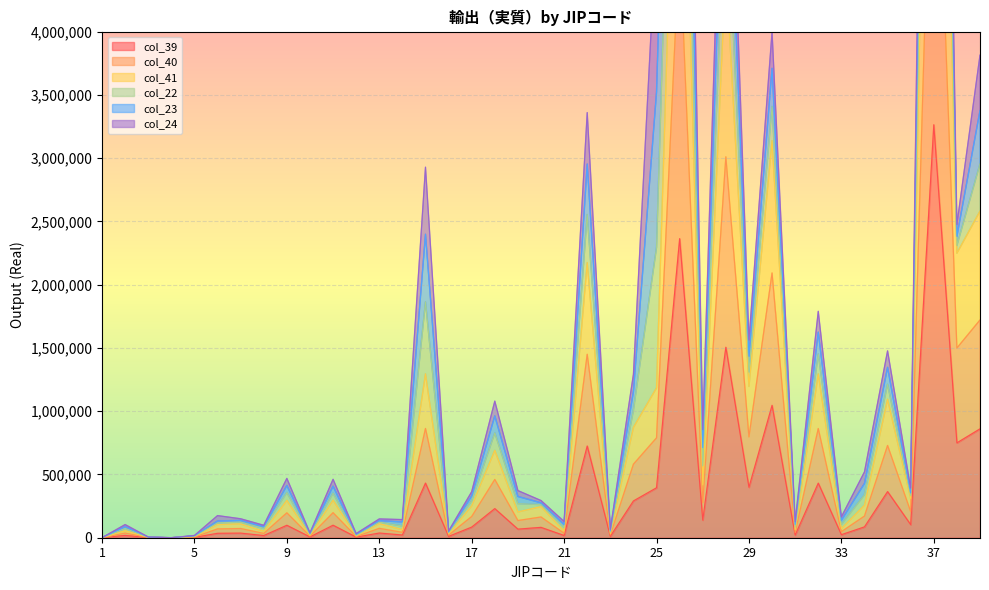

What is the sum of all col_40 values?

14079076.8